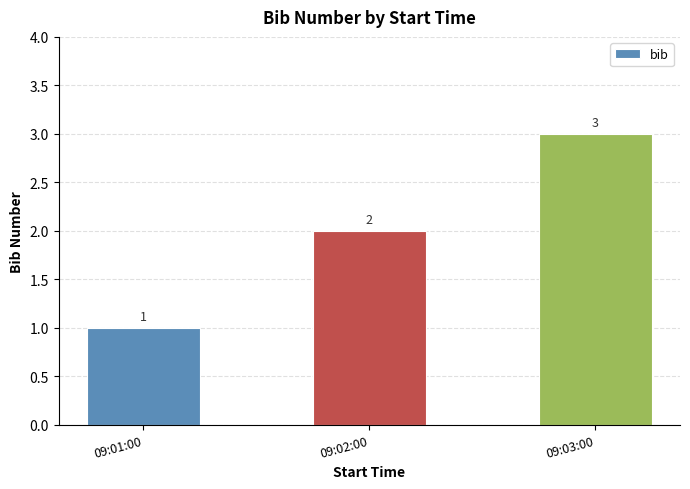

What is the sum of the values at 09:03:00 and 09:01:00?

4